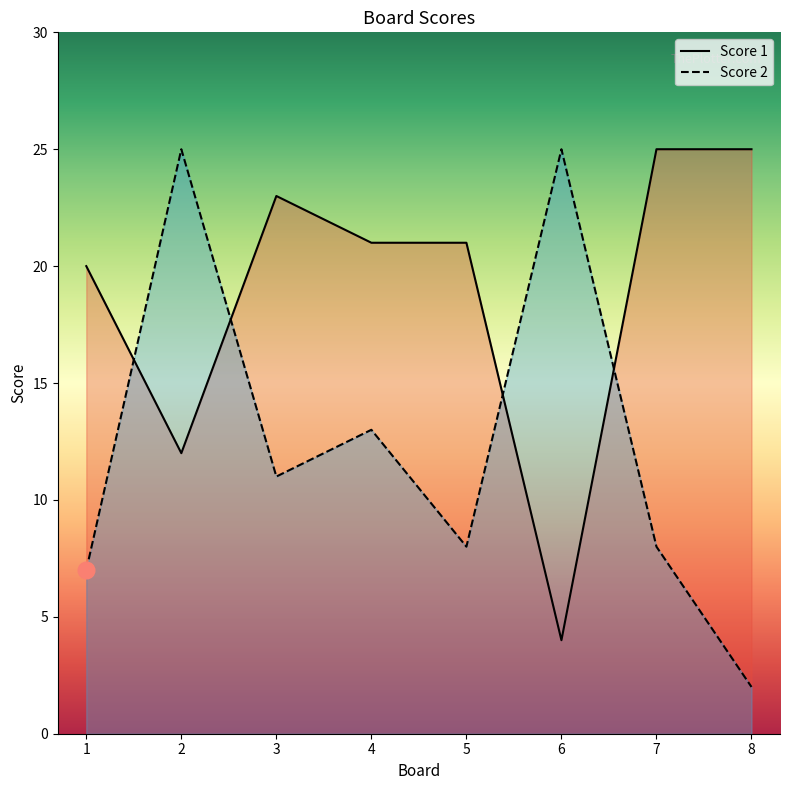

In Score 1, how many points are higher than both neighbors (excluding endpoints)?

1